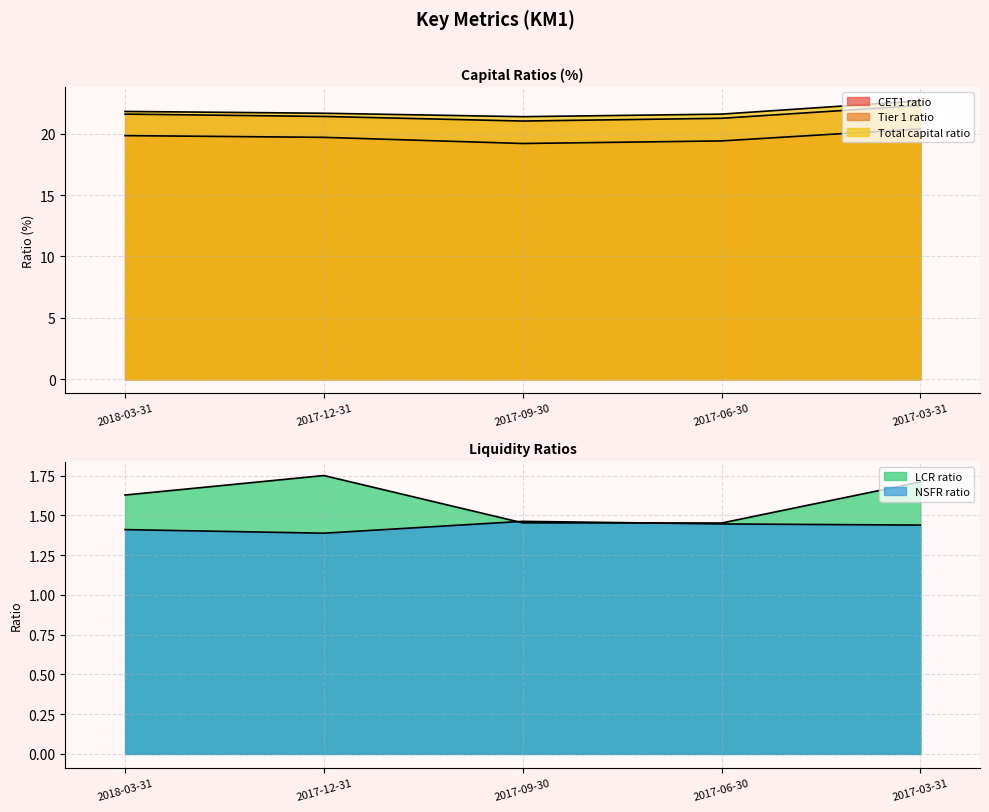

At which category is the sum across all series the highest?

2017-03-31